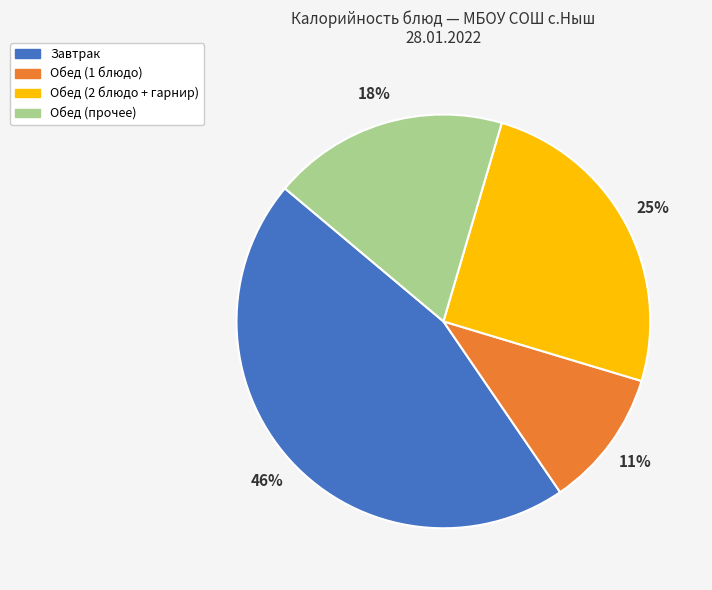

Which slice is the smallest?

Обед (1 блюдо)